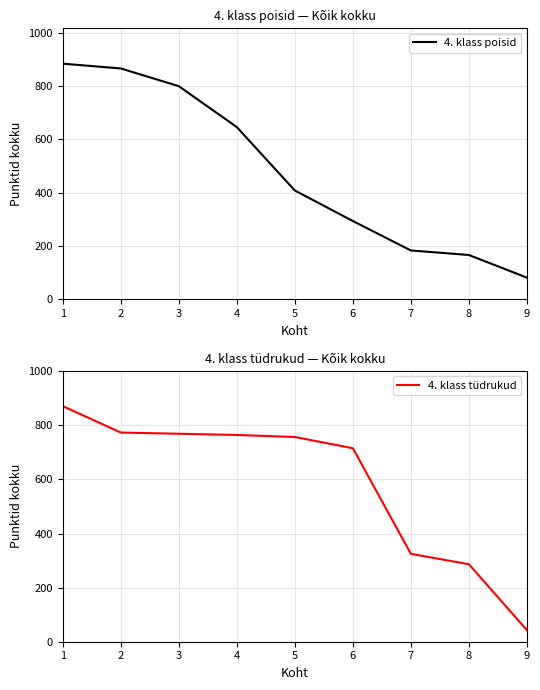

List the series in order of their overall mean, lowest first.

4. klass poisid, 4. klass tüdrukud